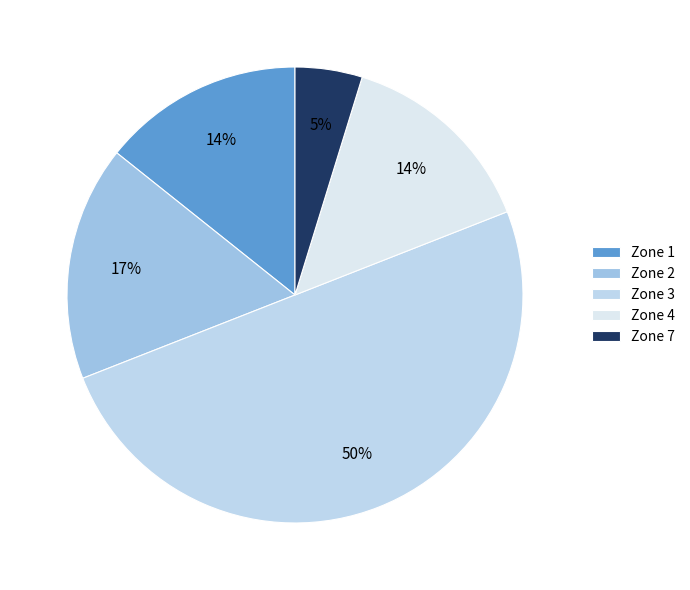

Count the number of slices in the pie.

5